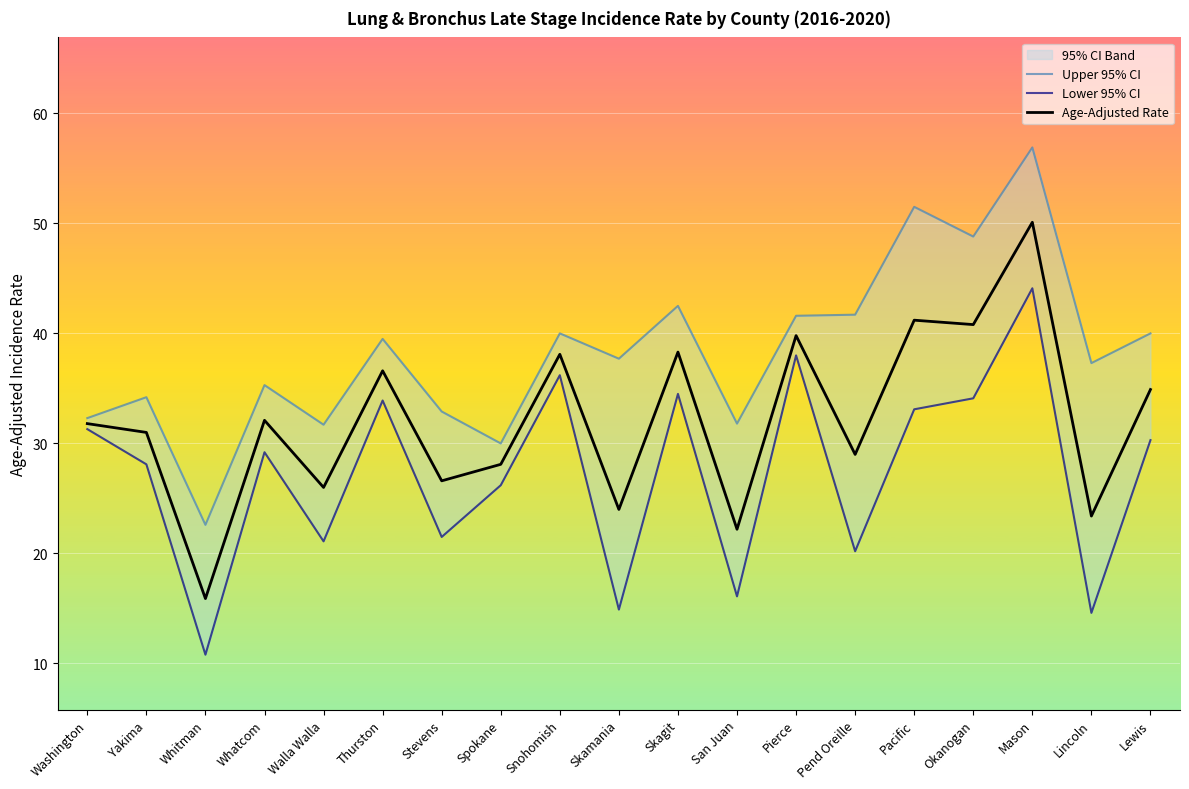

Which category has the lowest value across all series?

Whitman